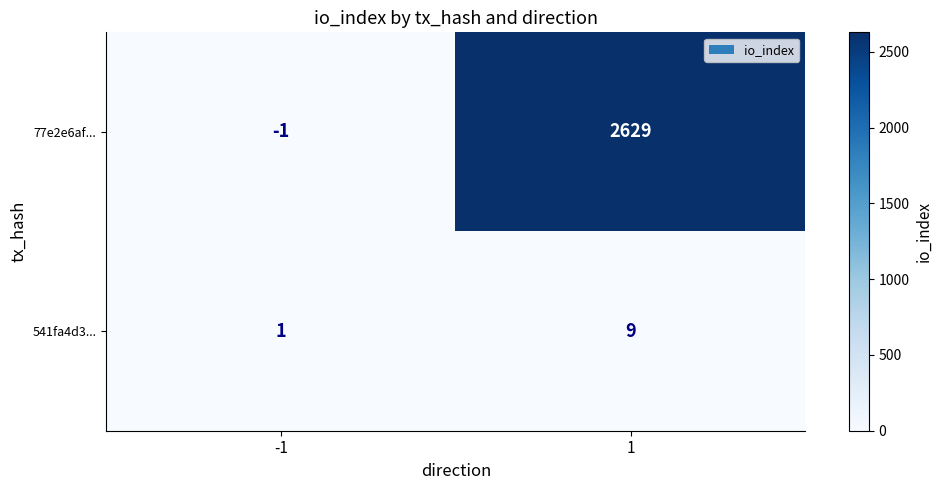

Which series has the largest range (max minus min)?

77e2e6af...